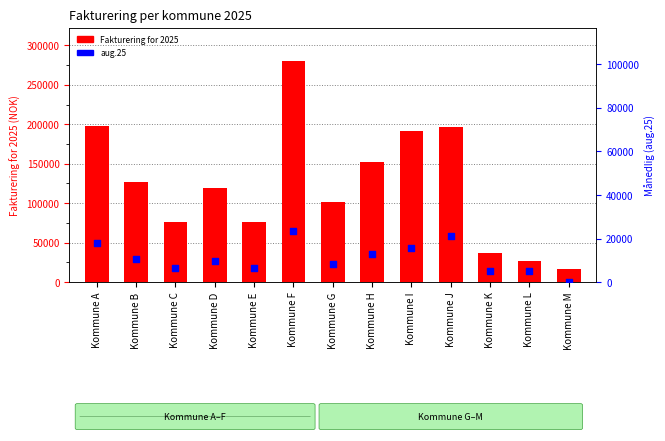

Is the value of aug.25 at Kommune L greater than the value of Fakturering for 2025 at Kommune A?

No